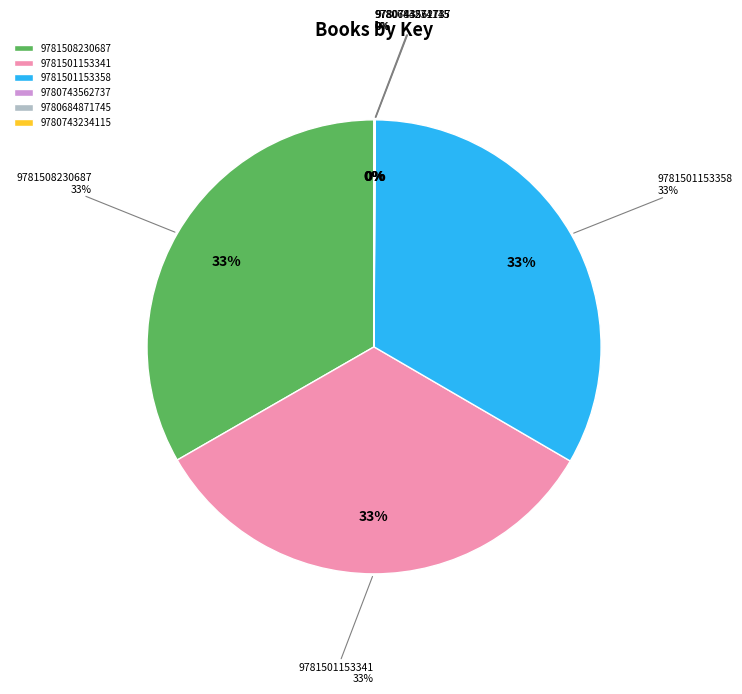

Which category has the smallest portion of the pie?

9780743562737